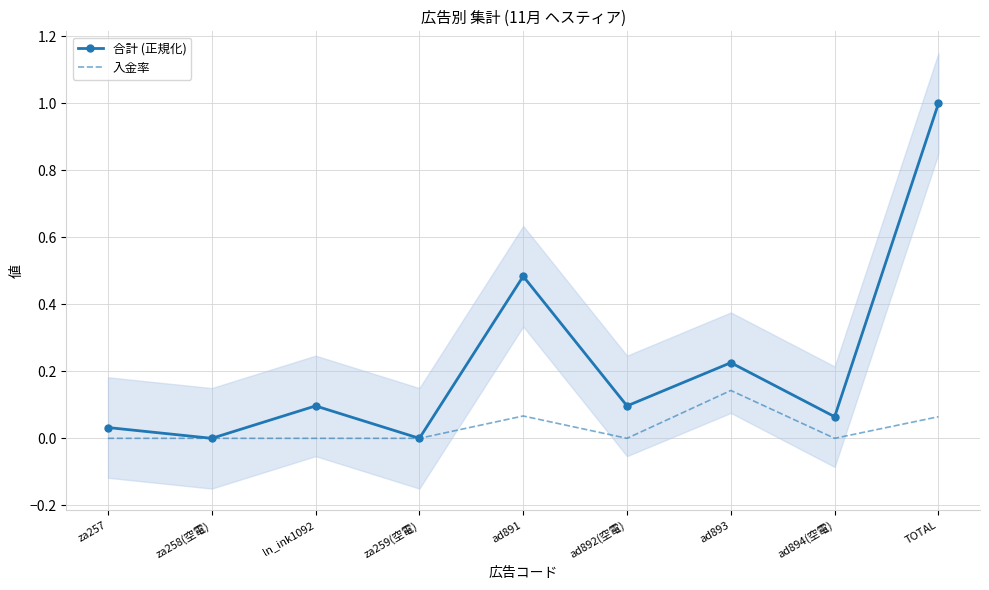

Rank the series by their maximum value, from highest to lowest.

合計 (正規化), 入金率